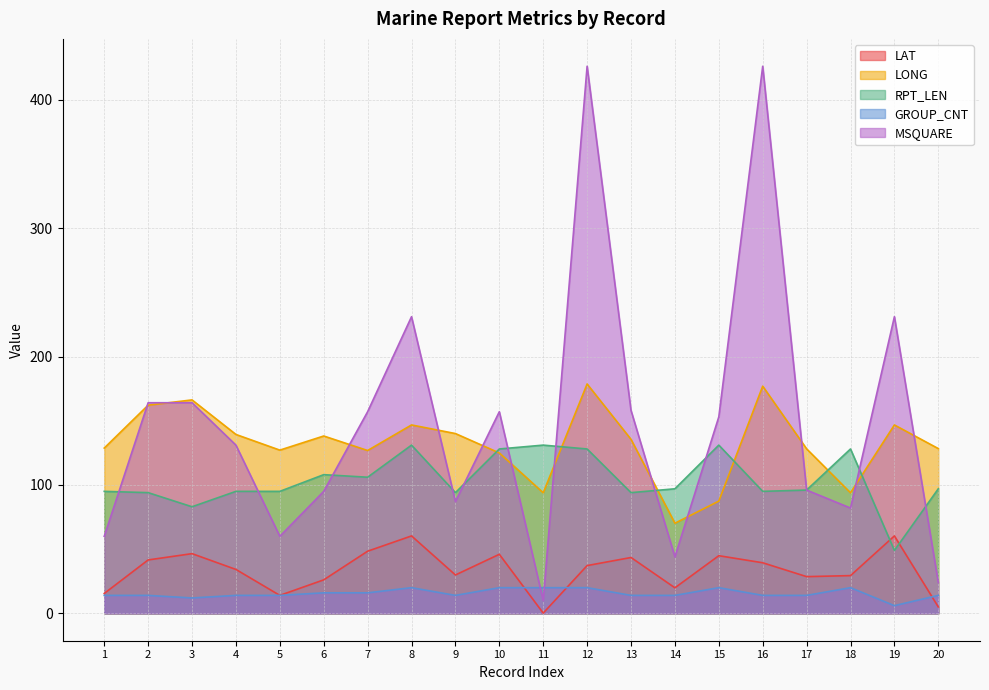

Reading left to right, transcribe all the data shown in this chart.

LAT: 15.5	41.6	46.5	34.2	14.0	26.1	48.4	60.3	29.9	46.0	0.2	37.2	43.5	19.9	44.9	39.4	28.6	29.4	60.3	5.0
LONG: 128.7	162.1	166.2	139.3	127.1	138.1	126.8	146.7	140.0	124.9	93.9	178.6	135.5	70.2	87.4	176.9	128.1	93.9	146.7	128.3
RPT_LEN: 95.0	94.0	83.0	95.0	95.0	108.0	106.0	131.0	94.0	128.0	131.0	128.0	94.0	97.0	131.0	95.0	96.0	128.0	49.0	97.0
GROUP_CNT: 14.0	14.0	12.0	14.0	14.0	16.0	16.0	20.0	14.0	20.0	20.0	20.0	14.0	14.0	20.0	14.0	14.0	20.0	6.0	14.0
MSQUARE: 60.0	164.0	164.0	131.0	60.0	95.0	157.0	231.0	87.0	157.0	10.0	426.0	158.0	44.0	153.0	426.0	96.0	82.0	231.0	24.0